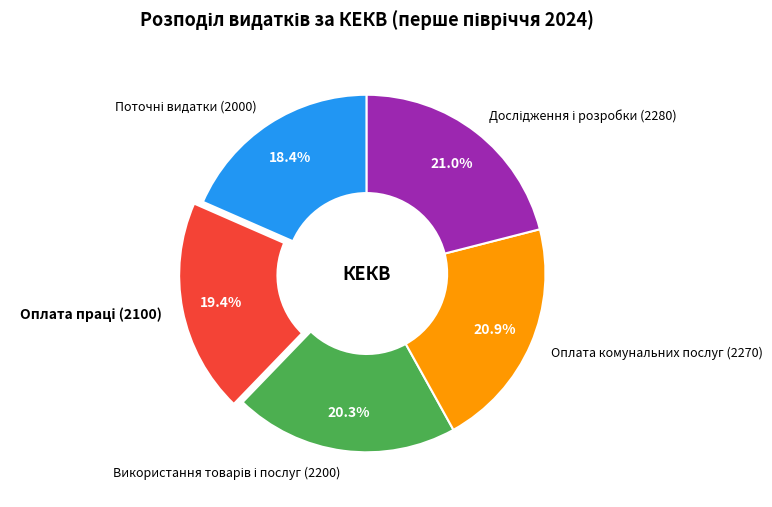

Does any single category account for the majority?

No